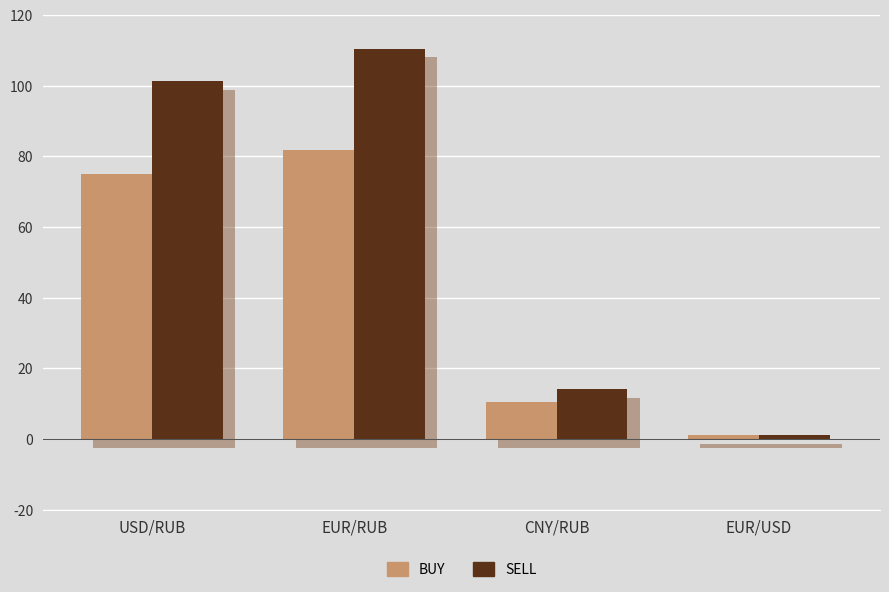

What is the sum of all BUY values?

167.9